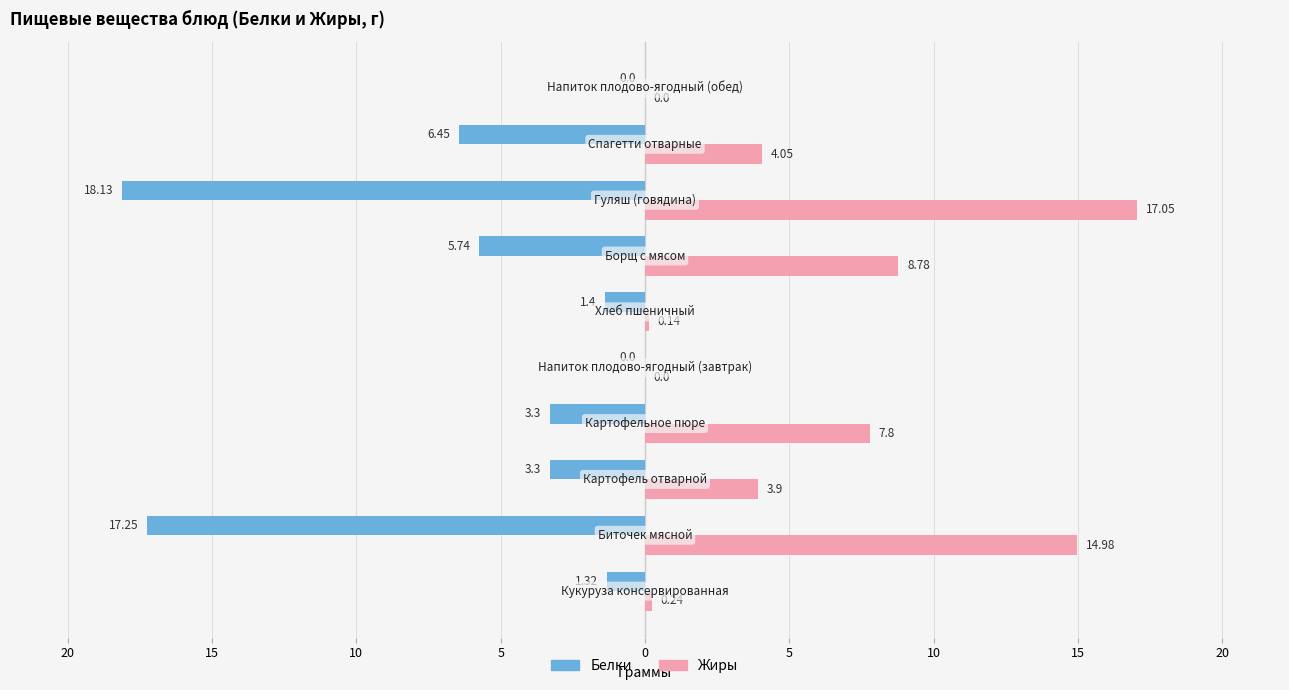

What are all the series names shown in the legend?

Белки, Жиры